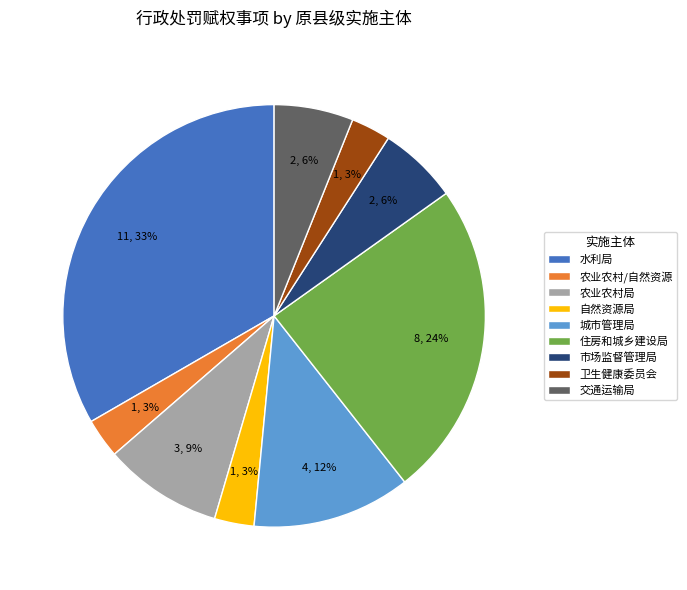

Which slice is the largest?

水利局